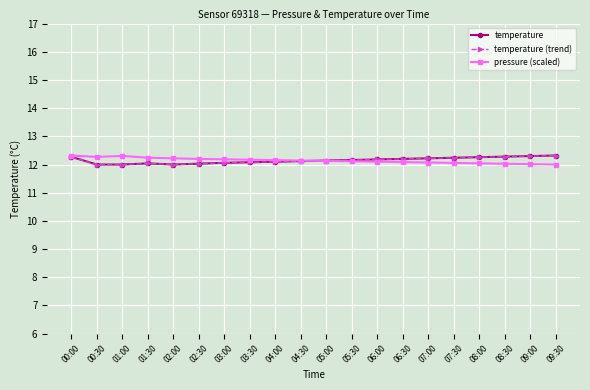

In temperature, how many points are higher than both neighbors (excluding endpoints)?

1